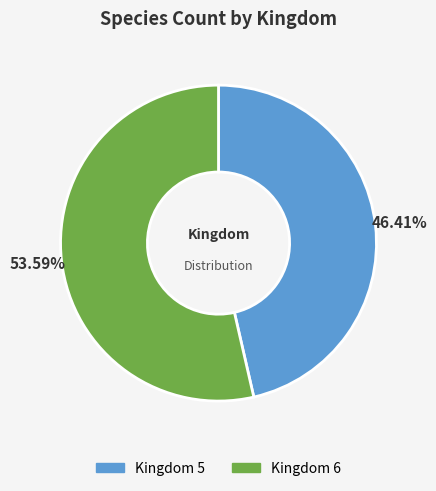

Combined, do Kingdom 6 and Kingdom 5 account for over 50%?

Yes